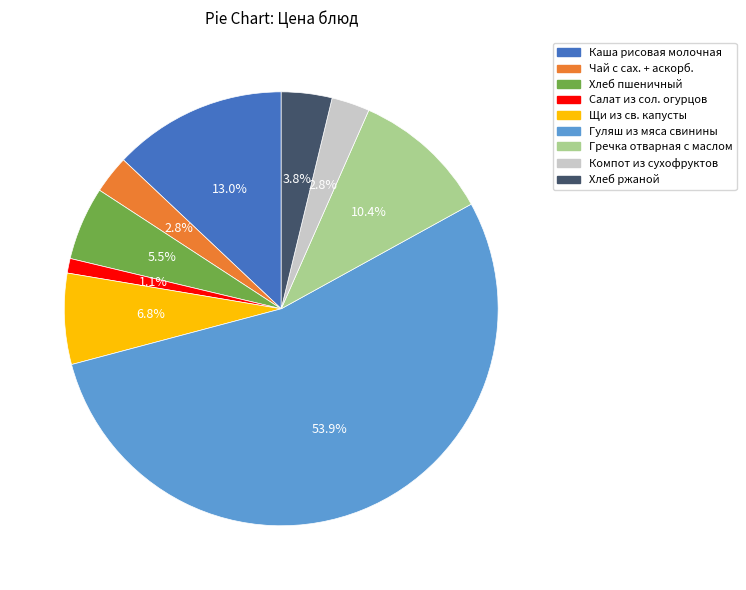

Does any single category account for the majority?

Yes